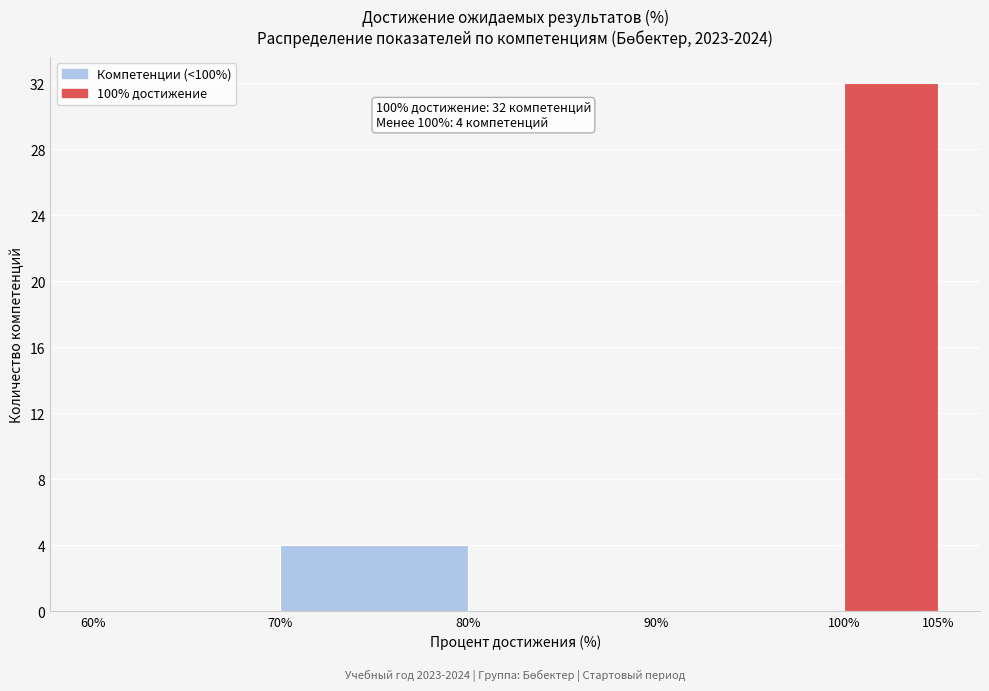

Over which range of the x-axis is the bar tallest?

100% to 105%